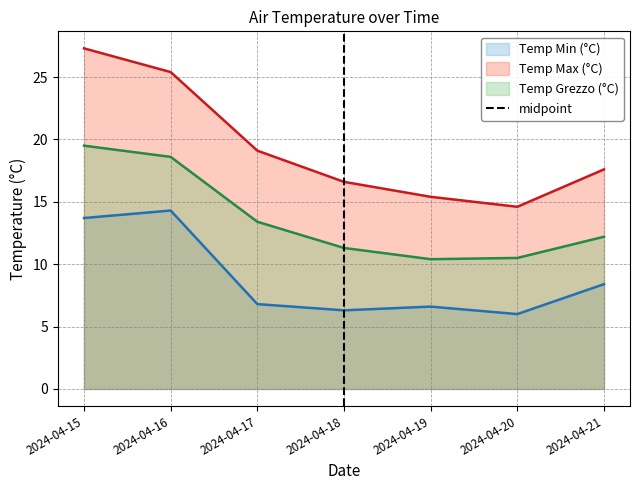

List the labels in order of Temp Max (°C) value, smallest first.

2024-04-20, 2024-04-19, 2024-04-18, 2024-04-21, 2024-04-17, 2024-04-16, 2024-04-15